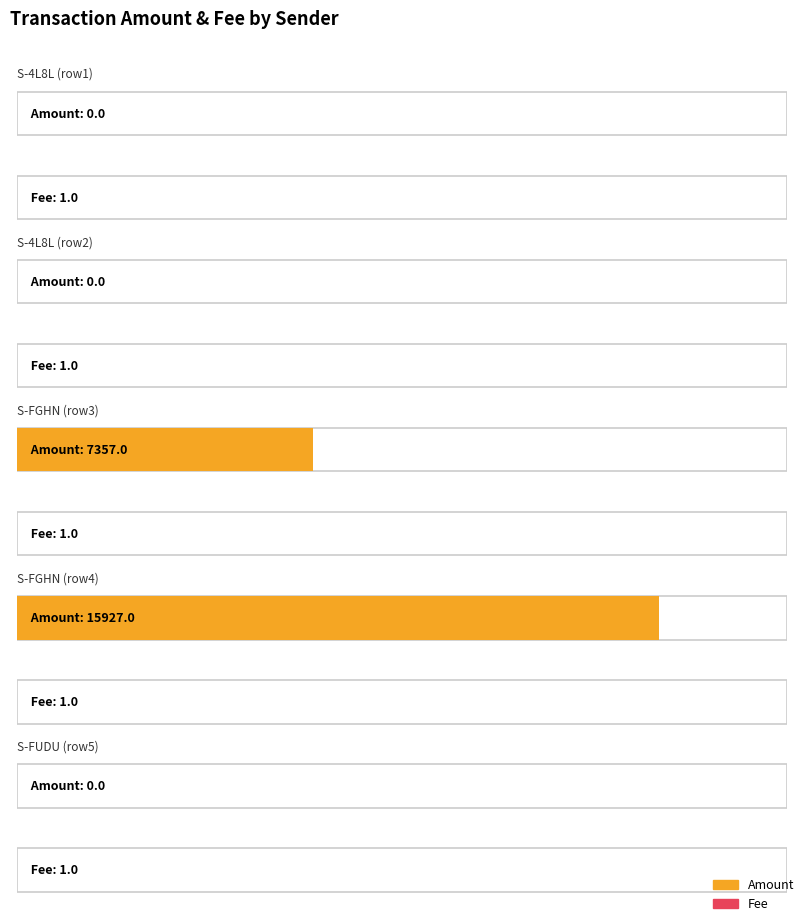

Reading left to right, transcribe all the data shown in this chart.

Amount: 0	0	7357	15927	0
Fee: 1	1	1	1	1